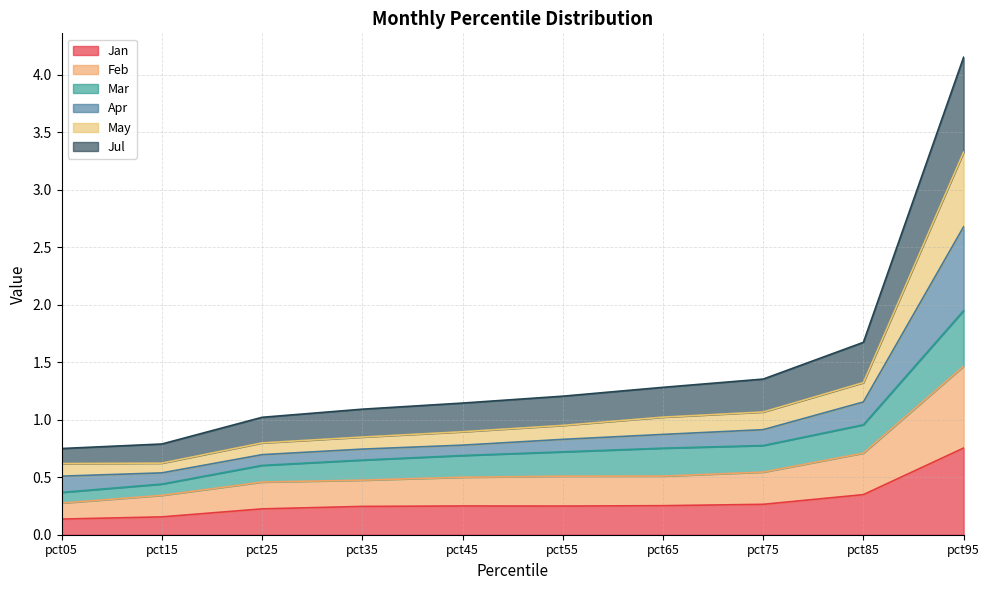

True or false: Jan has a value of 0.1 at pct45.

False